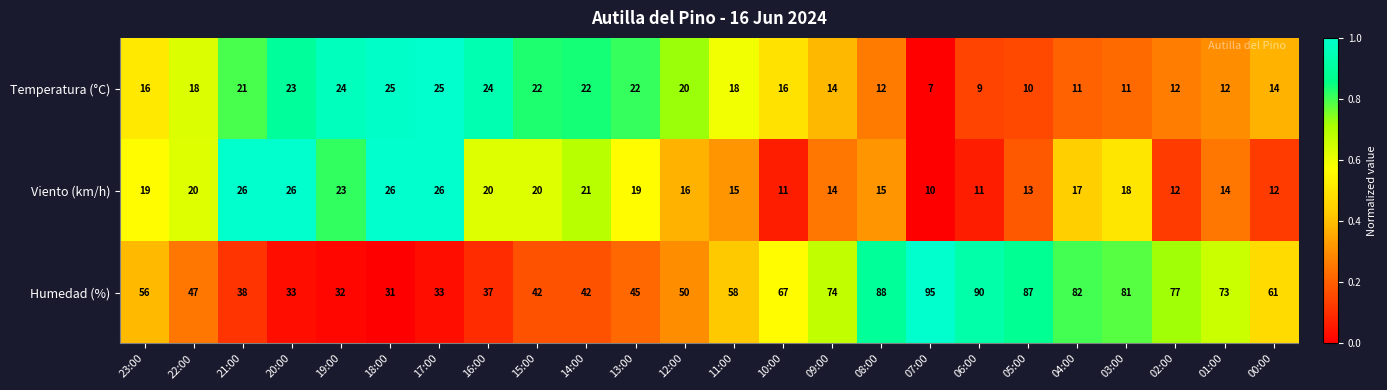

What is the smallest value displayed?

7